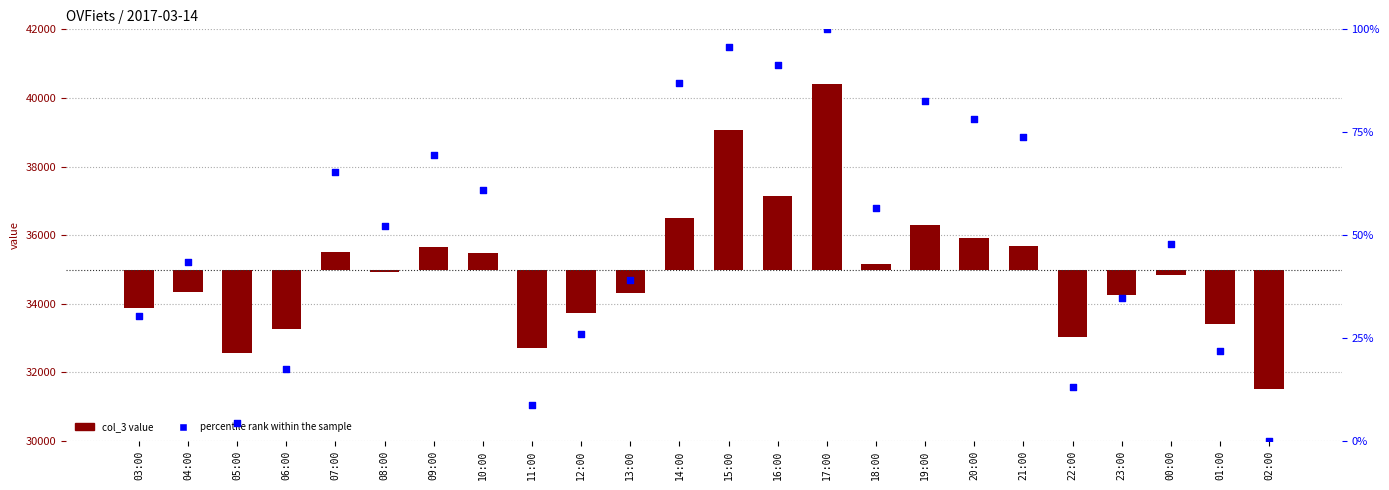

Is the value of percentile rank within the sample at 17:00 greater than the value of col_3 at 00:00?

Yes